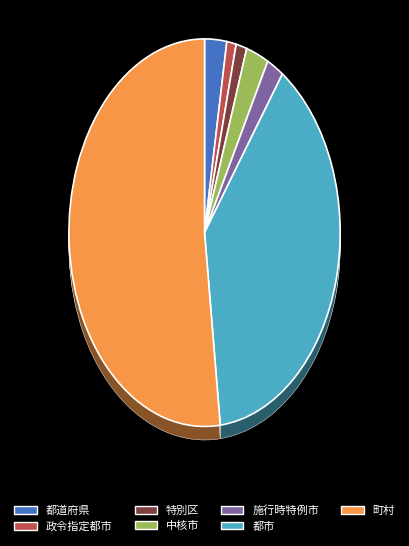

To the nearest percent, what is the difference between the 中核市 and 町村 slice percentages?

49%